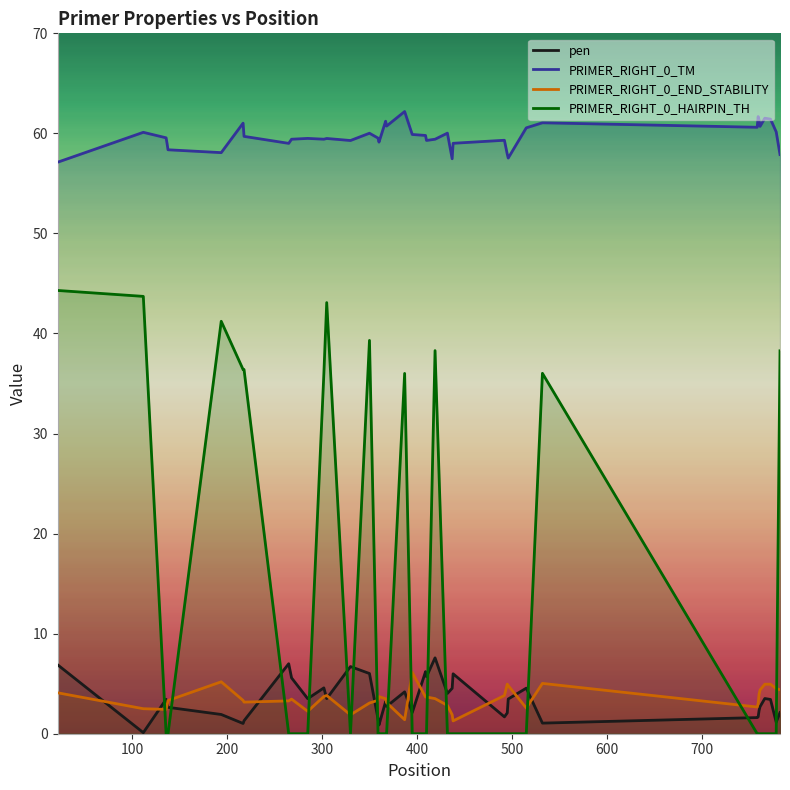

Which series has the largest range (max minus min)?

PRIMER_RIGHT_0_HAIRPIN_TH